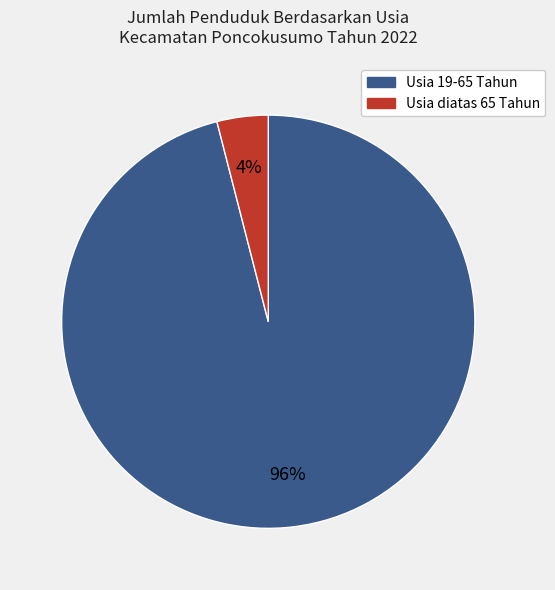

Does any single category account for the majority?

Yes